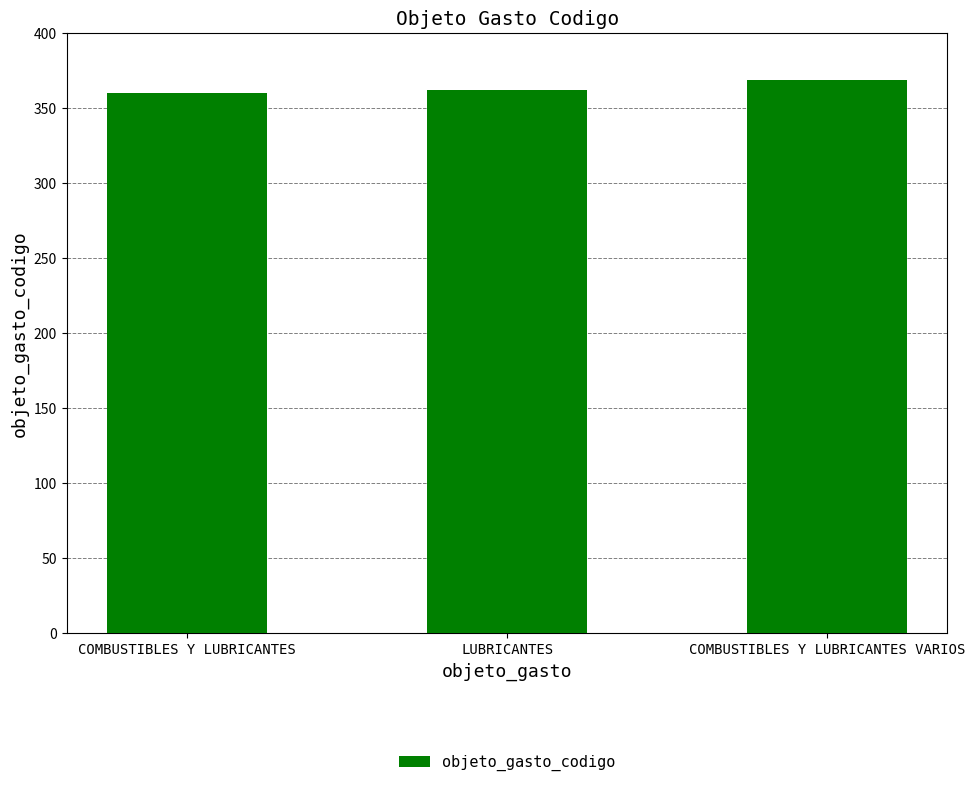

What is the maximum value shown in the chart?

369